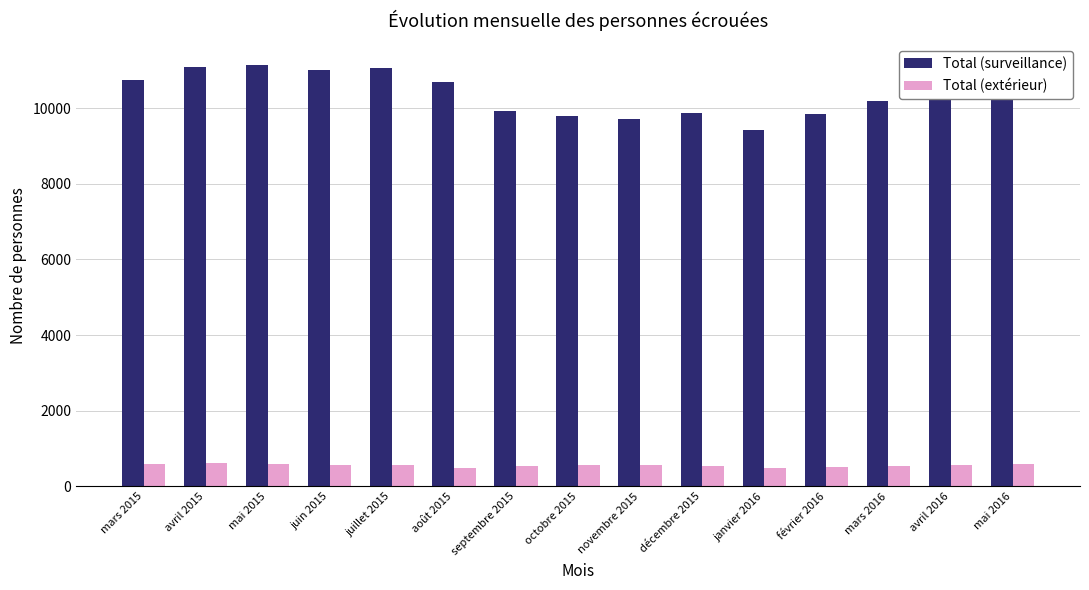

How many groups of bars are there?

15